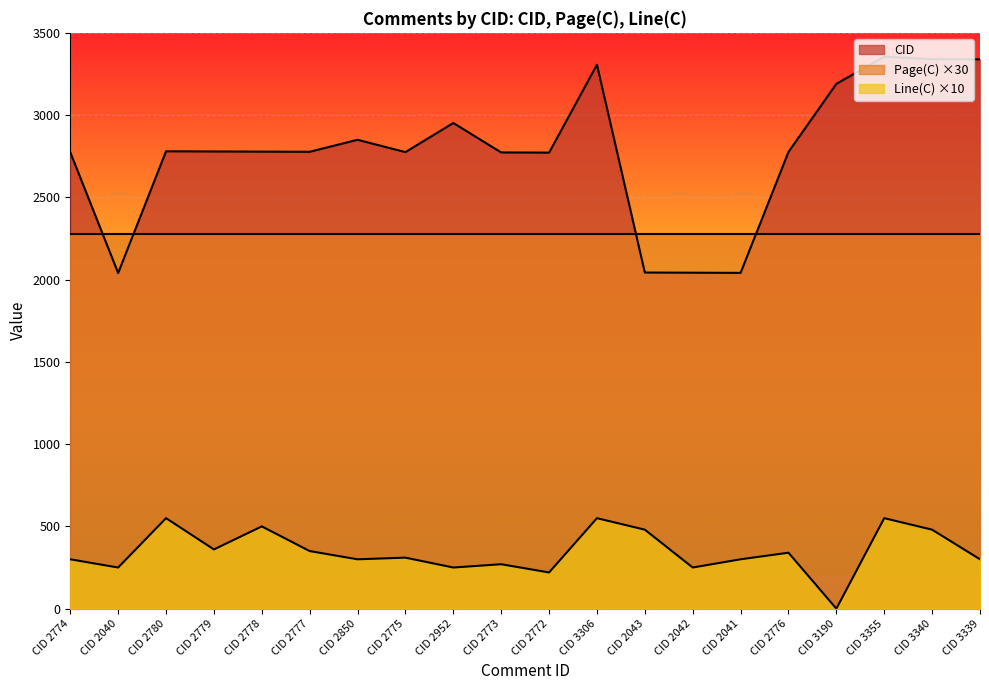

At which category does Line(C) reach its first local valley?

CID 2040